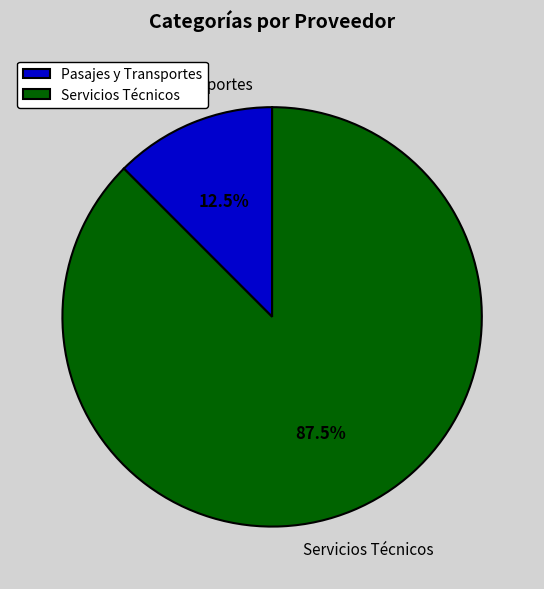

How many slices are in this pie chart?

2